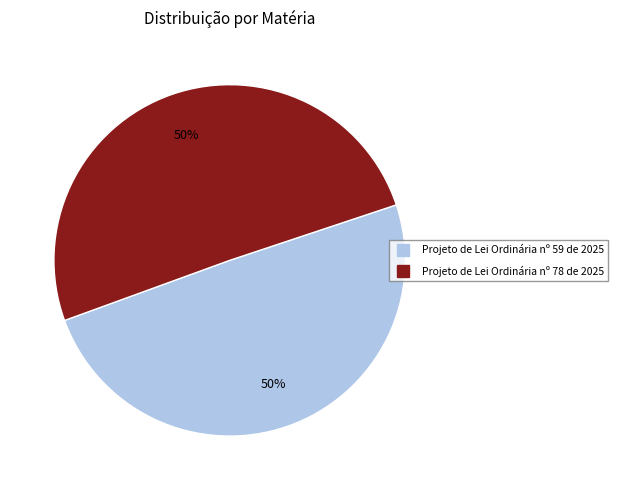

Do Projeto de Lei Ordinária nº 59 de 2025 and Projeto de Lei Ordinária nº 78 de 2025 together represent more than half of the pie?

Yes